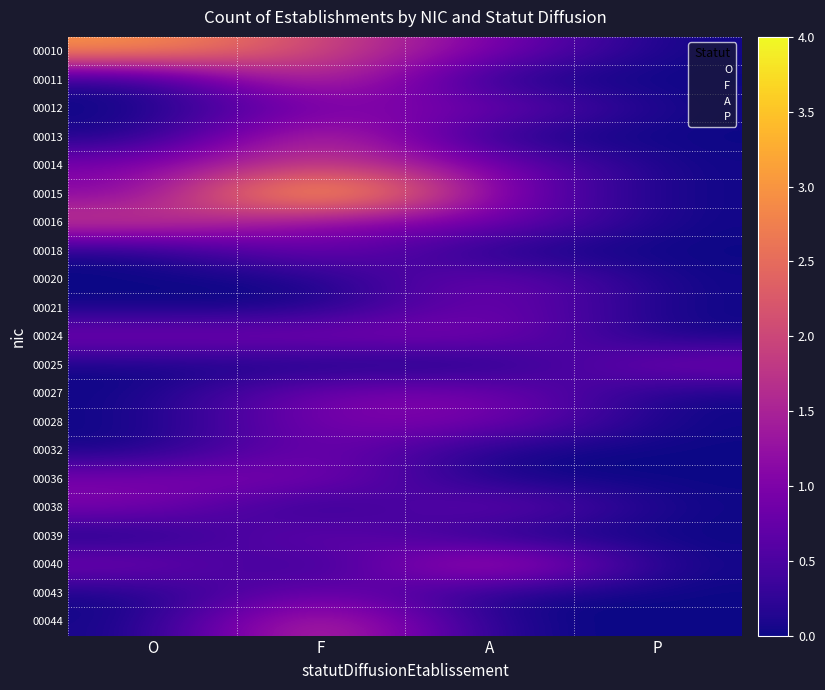

At which category is the sum across all series the highest?

F